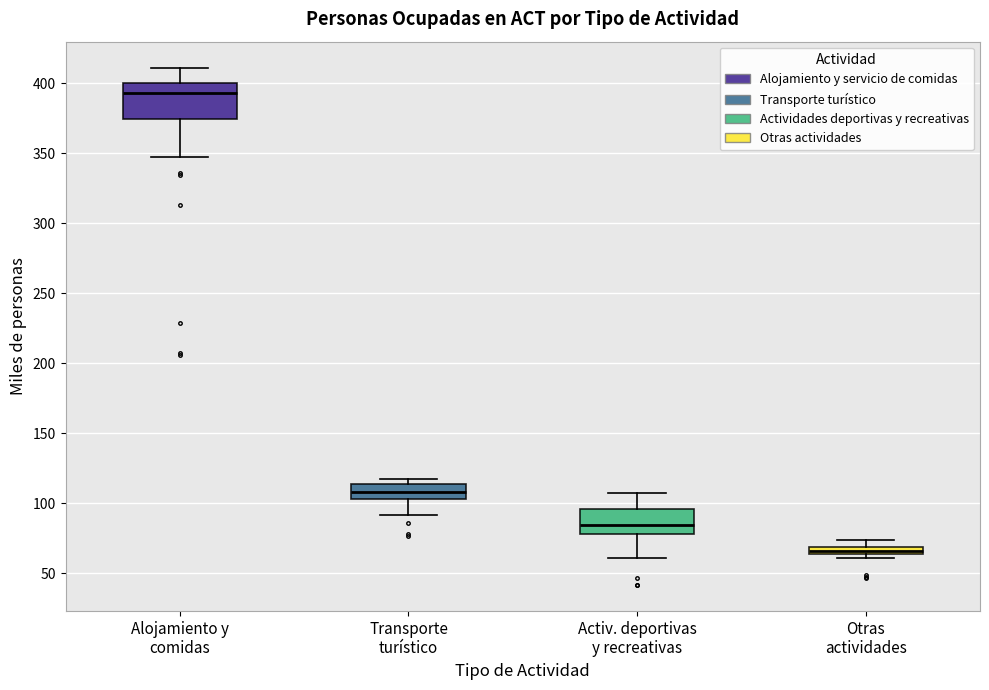

Which box is the tallest, from its lower edge to its upper edge?

Alojamiento y comidas